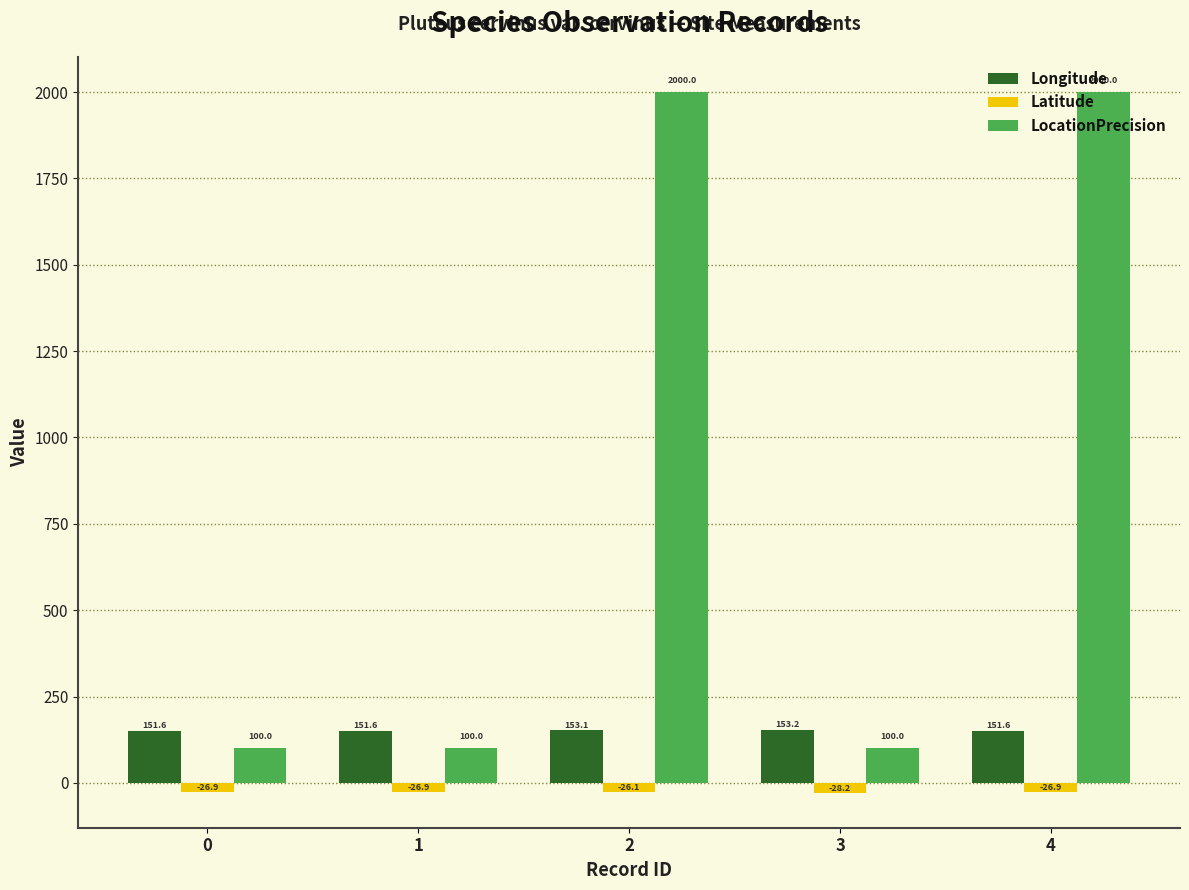

Count the LocationPrecision values in the range 100 to 2000.

5